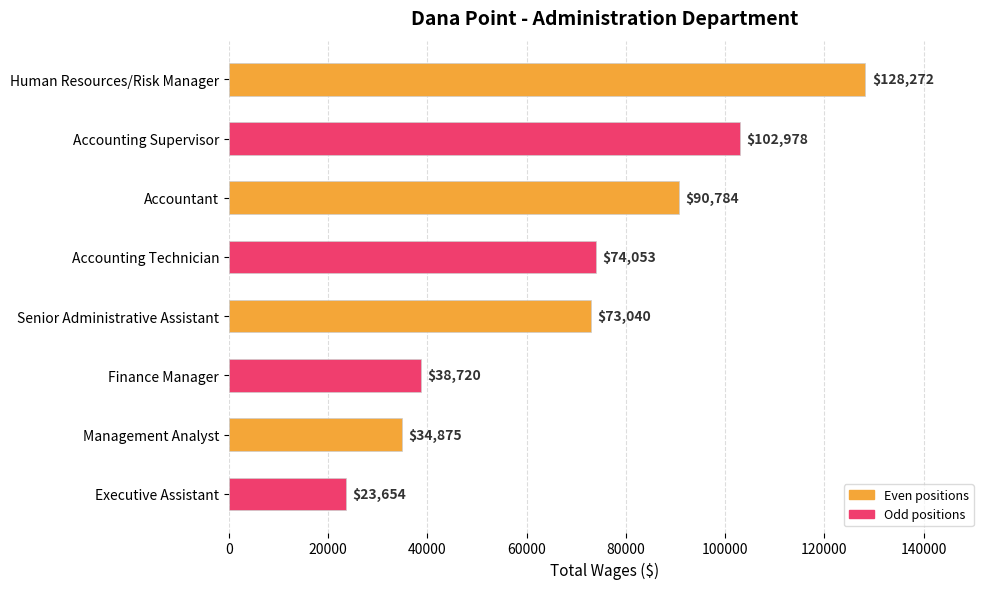

What is the greatest value displayed?

128272